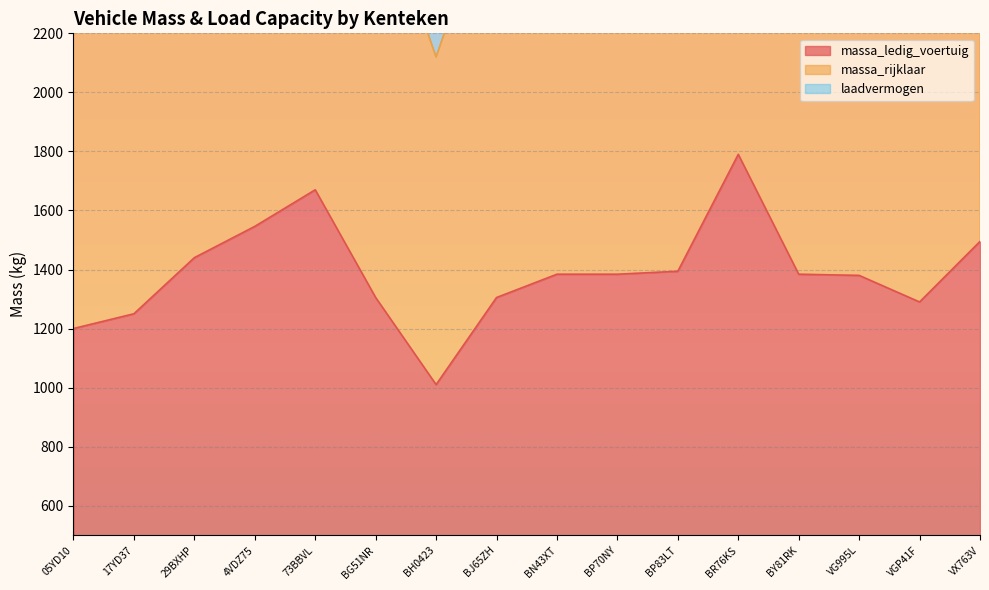

Count the number of categories in the chart.

16